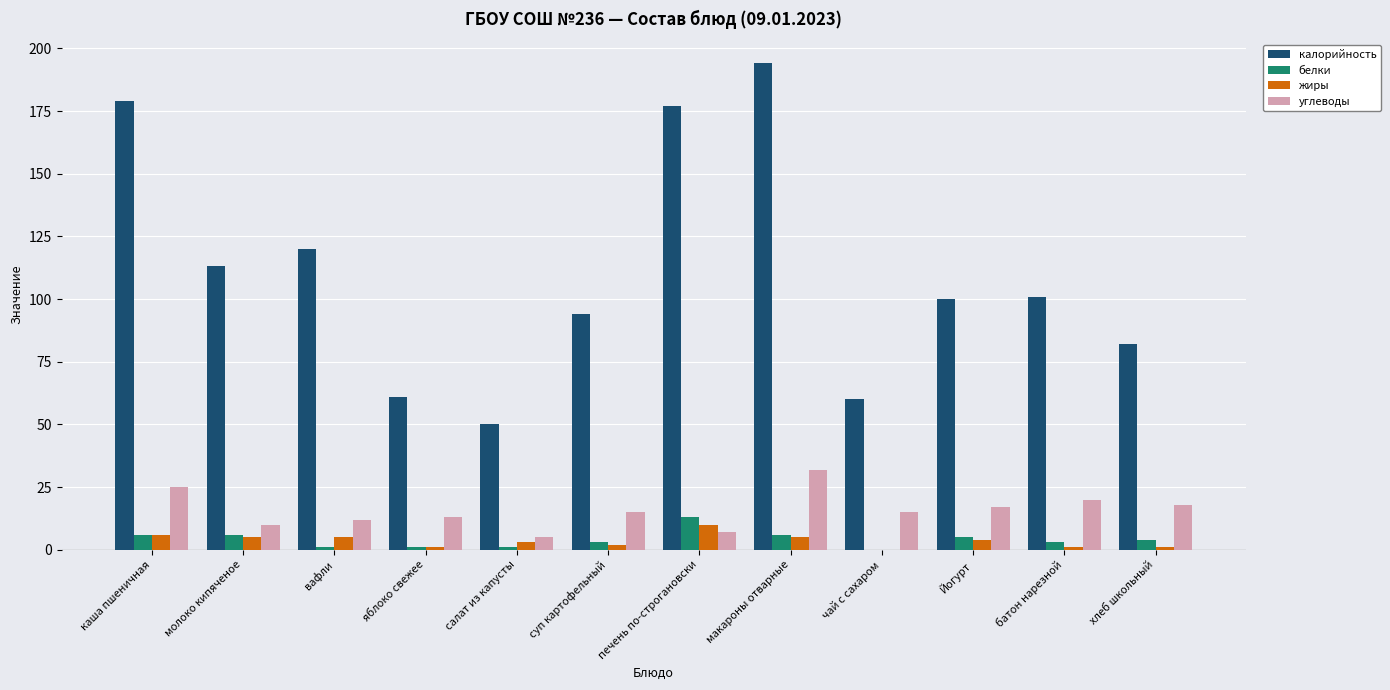

How many groups of bars are there?

12